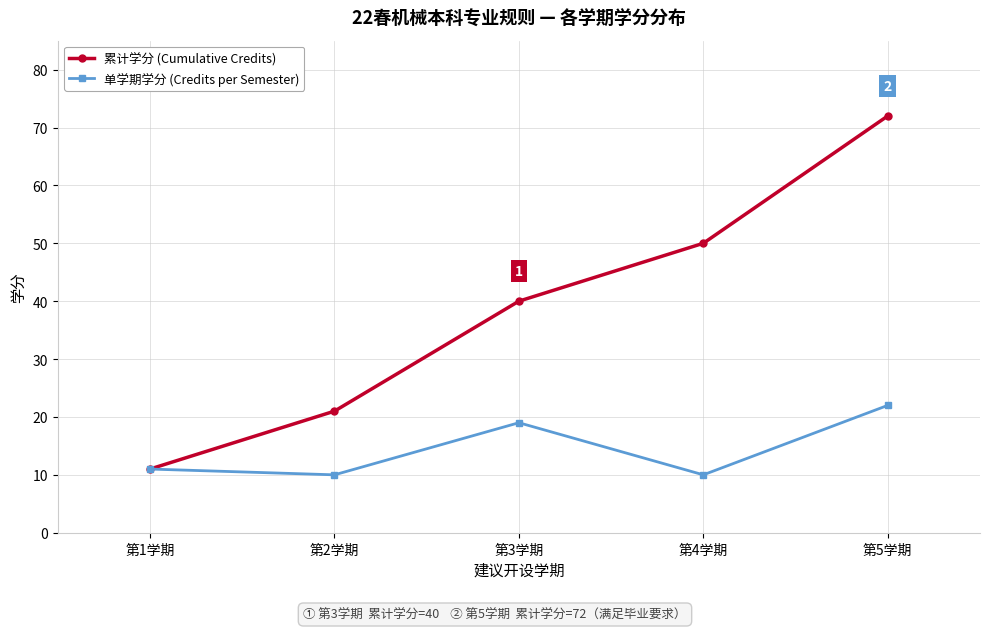

Count the number of data series in this chart.

2